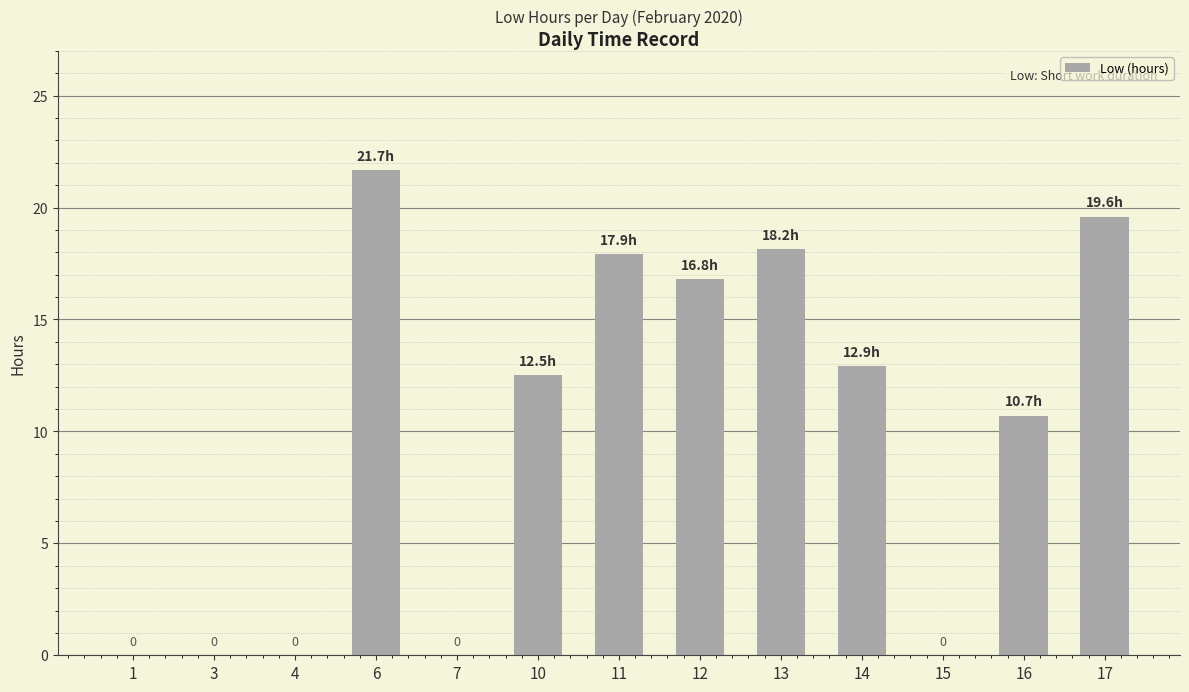

What is the change in value from 4 to 10?

+12.5